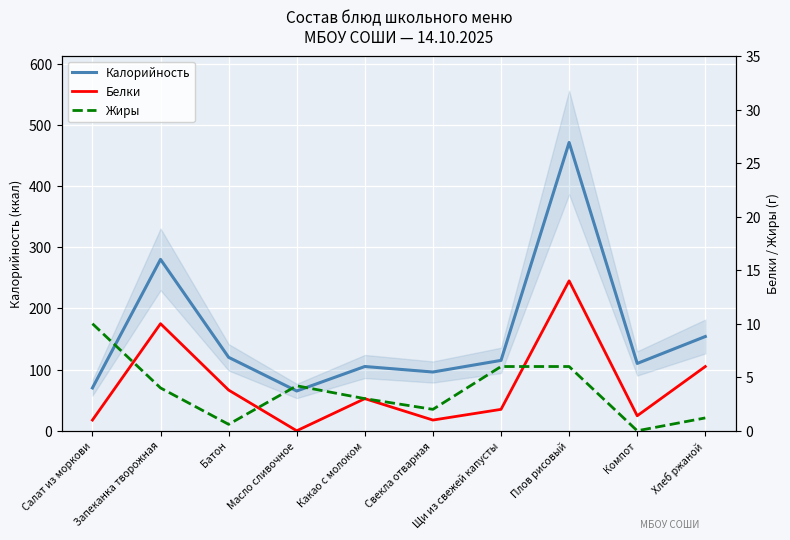

True or false: Калорийность and Белки cross at least once.

False